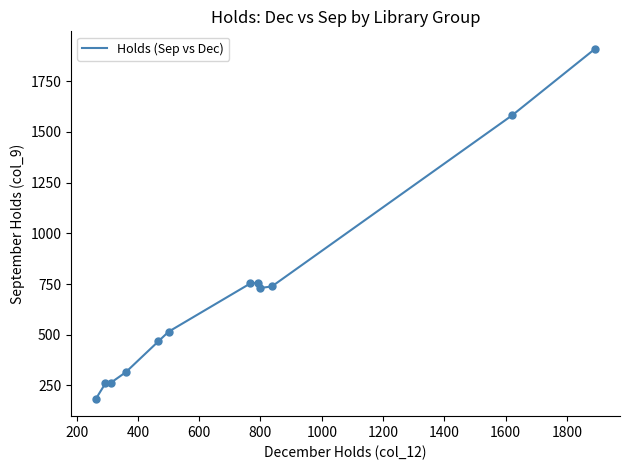

What is the difference between the maximum and minimum values?

1724